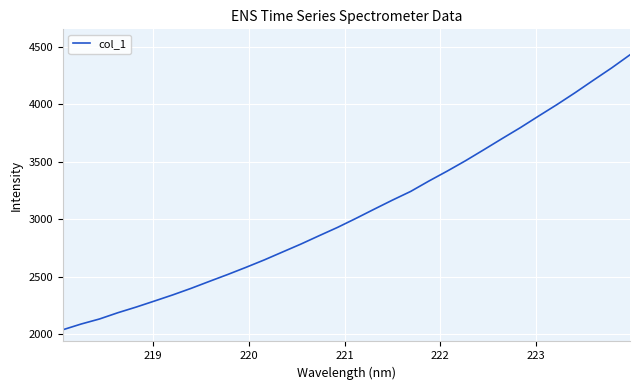

What is the difference between the maximum and minimum values?

2391.5